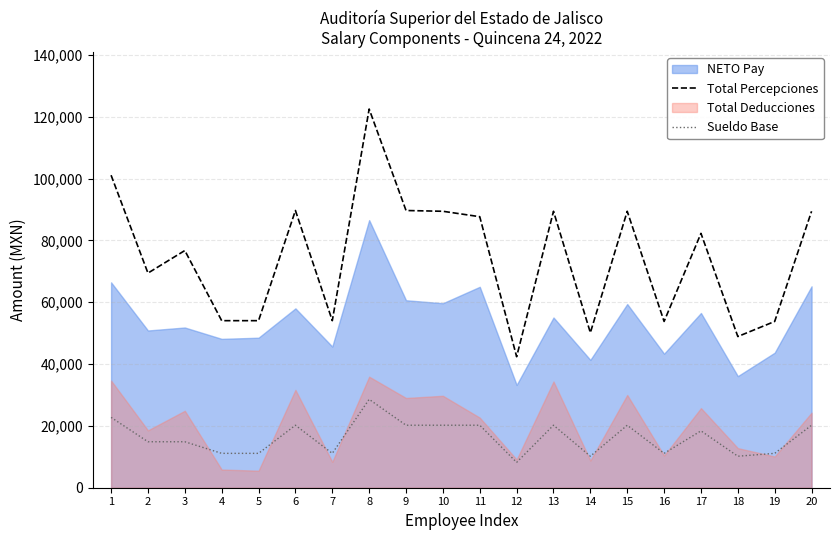

Is the value of Total Percepciones at 5 greater than the value of Sueldo Base at 19?

Yes